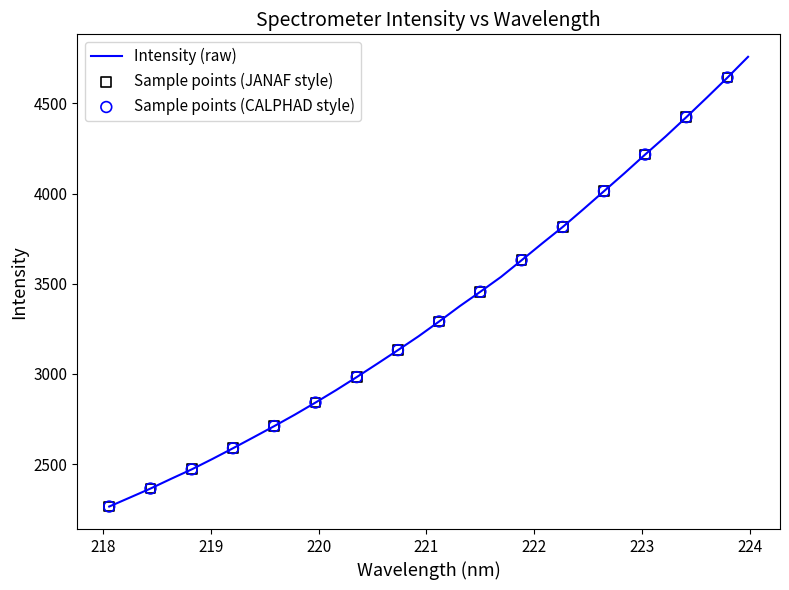

What is the difference between the maximum and minimum values?

2493.8